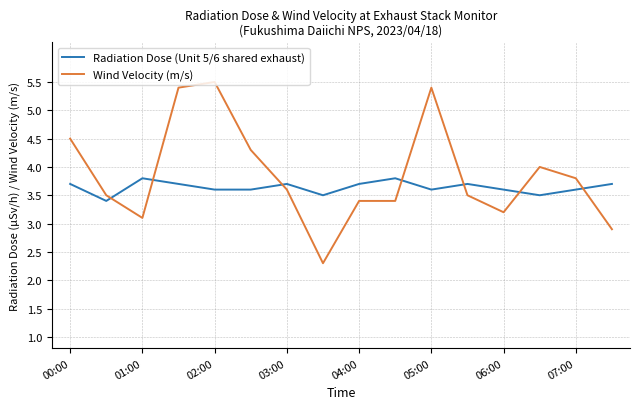

True or false: Wind Velocity (m/s) has more than 1 interior local peaks.

True